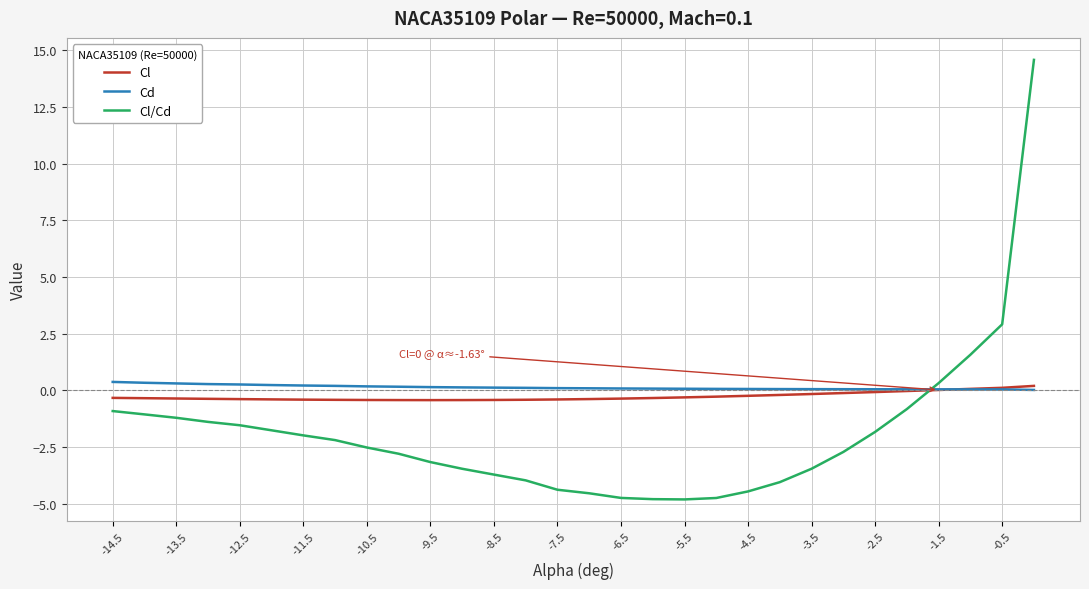

Which series has the widest spread of values?

Cl/Cd